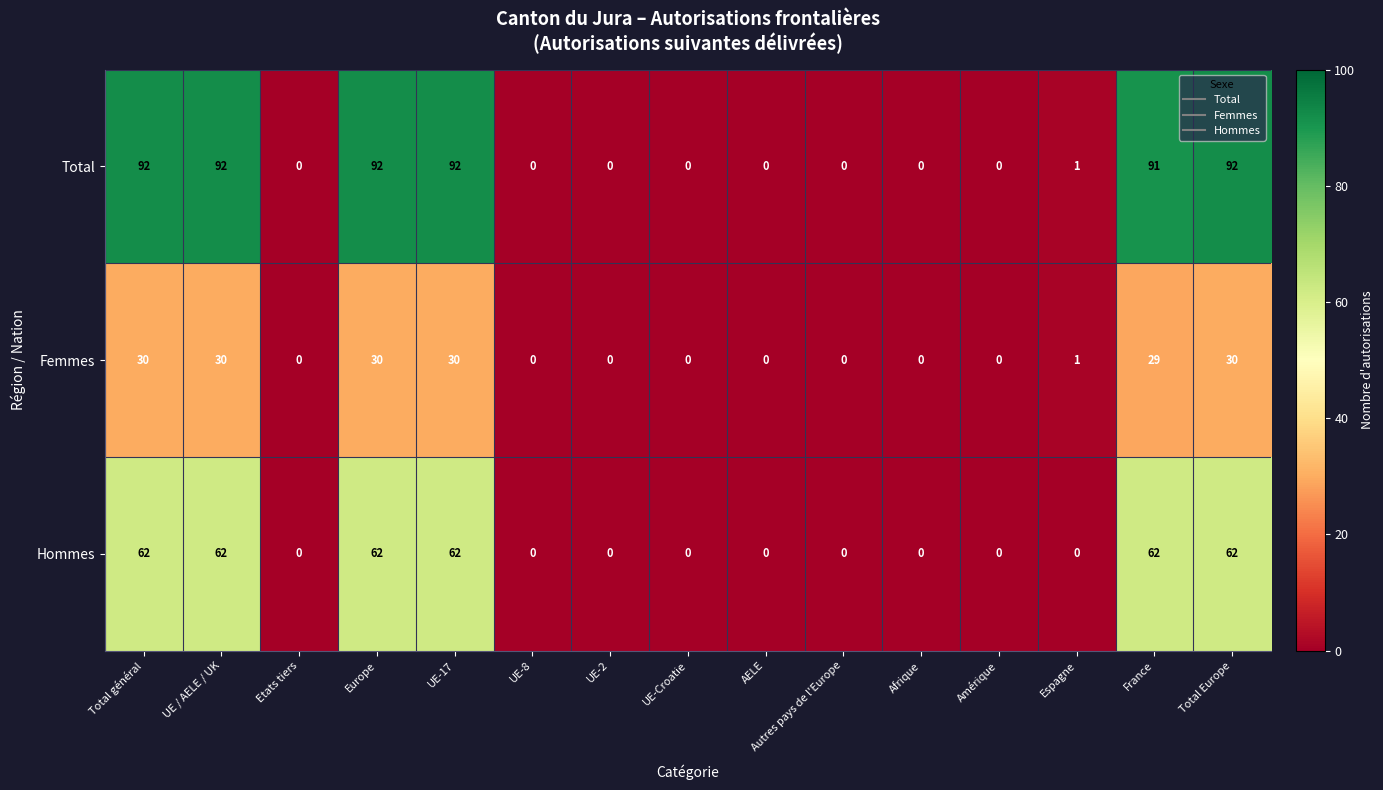

Between Total général and AELE, which series saw the biggest shift?

Total